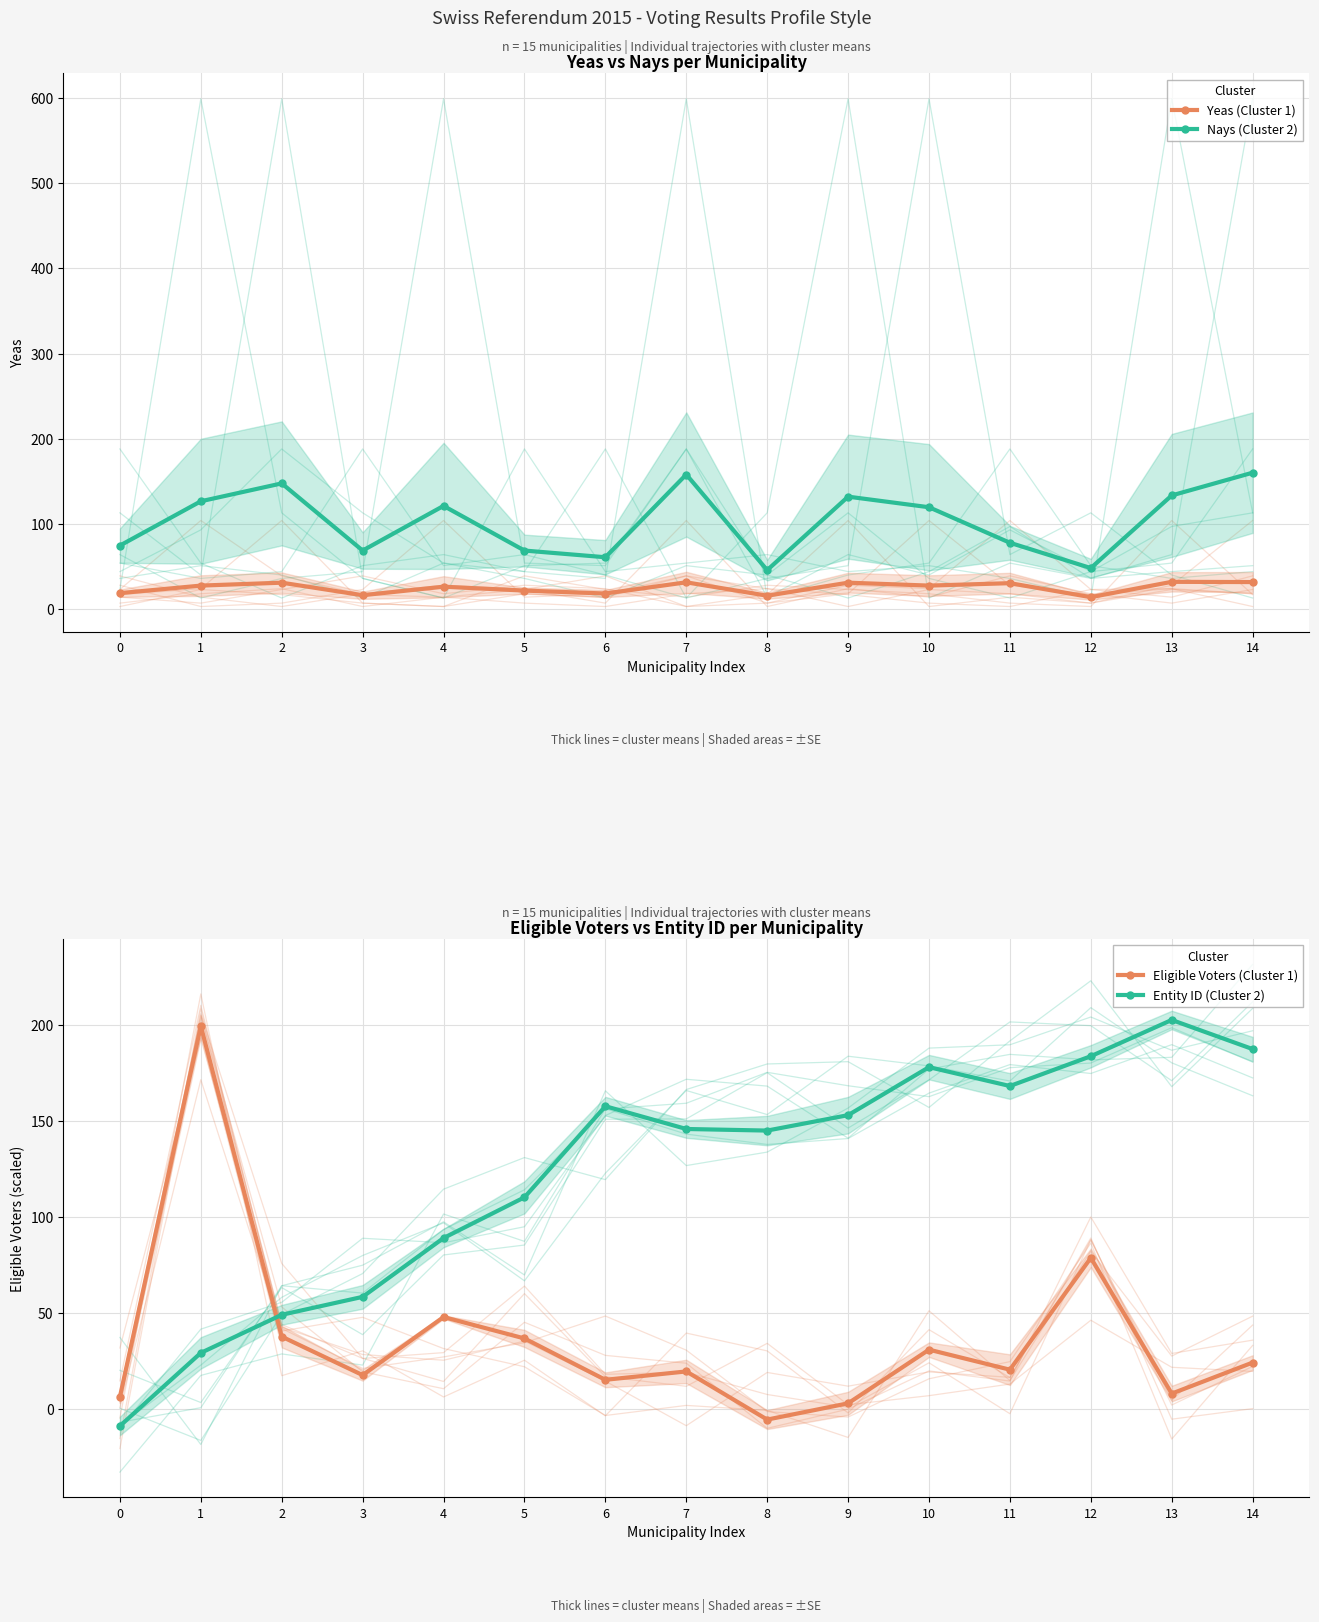

What is the sum of all Yeas (Cluster 1) values?

373.7